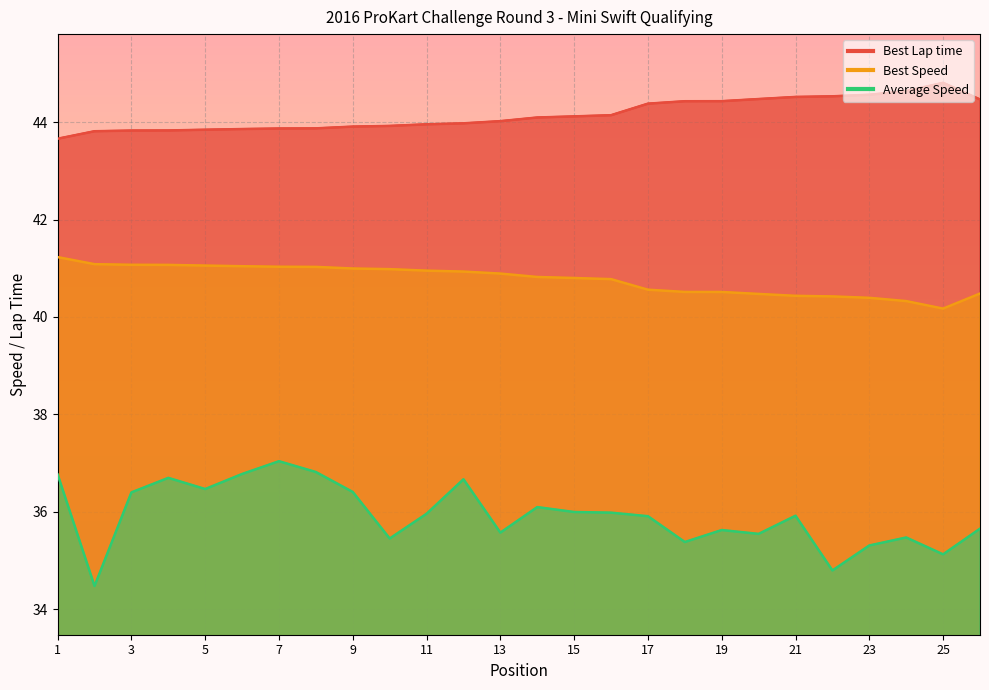

Which series has the largest total across all categories?

Best Lap time